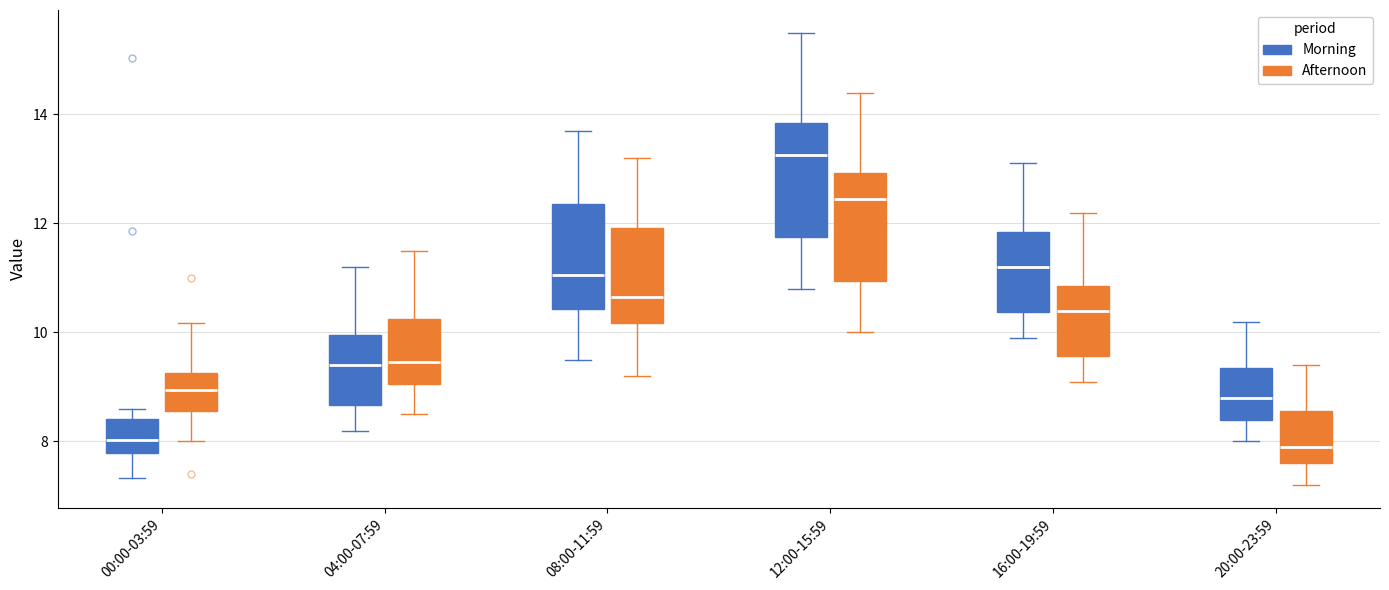

Where does the lower whisker of the box for 16:00-19:59 (Morning) end on the y-axis? The values are not printed on the chart, so give them approximately, as read against the axis.

10.0